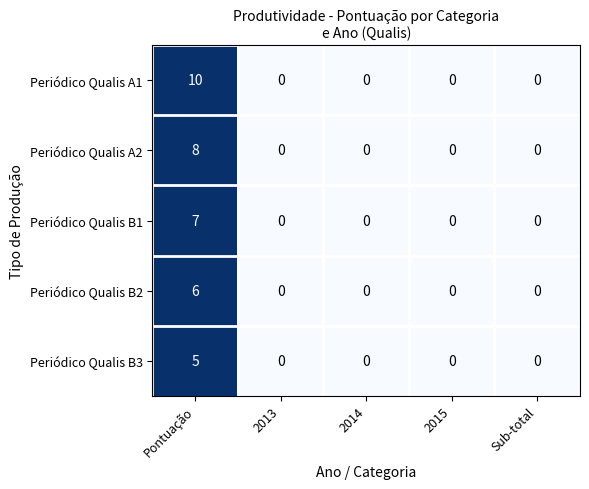

Which series has the largest range (max minus min)?

Periódico Qualis A1